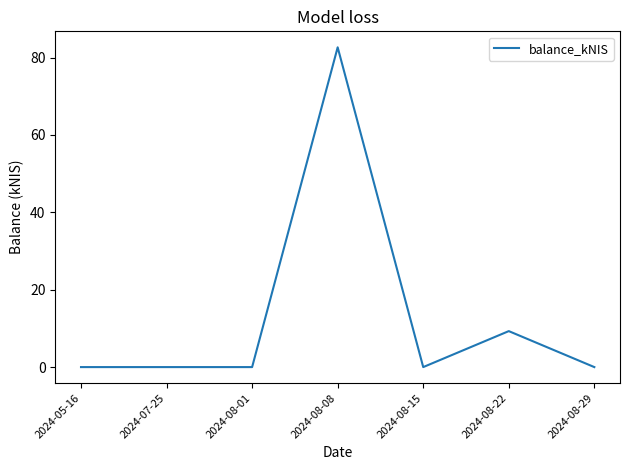

Which has a higher value, 2024-08-15 or 2024-08-08?

2024-08-08